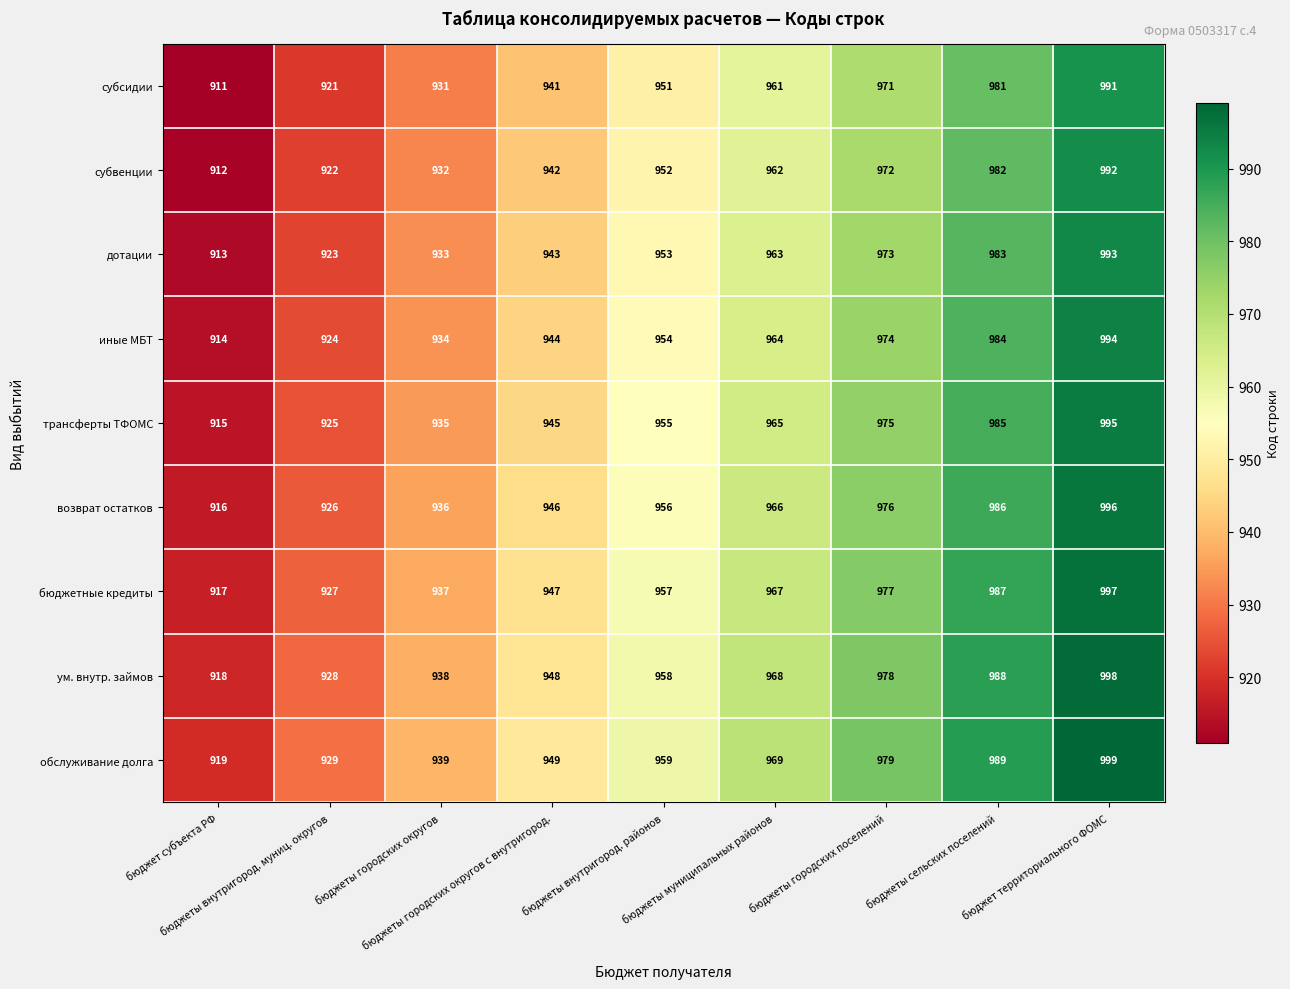

At how many categories does at least one series exceed 974?

3